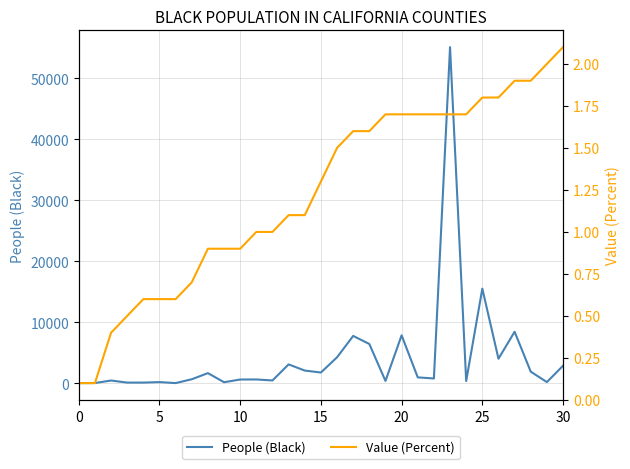

The value of Value (Percent) at 23 is 1.7. True or false?

True